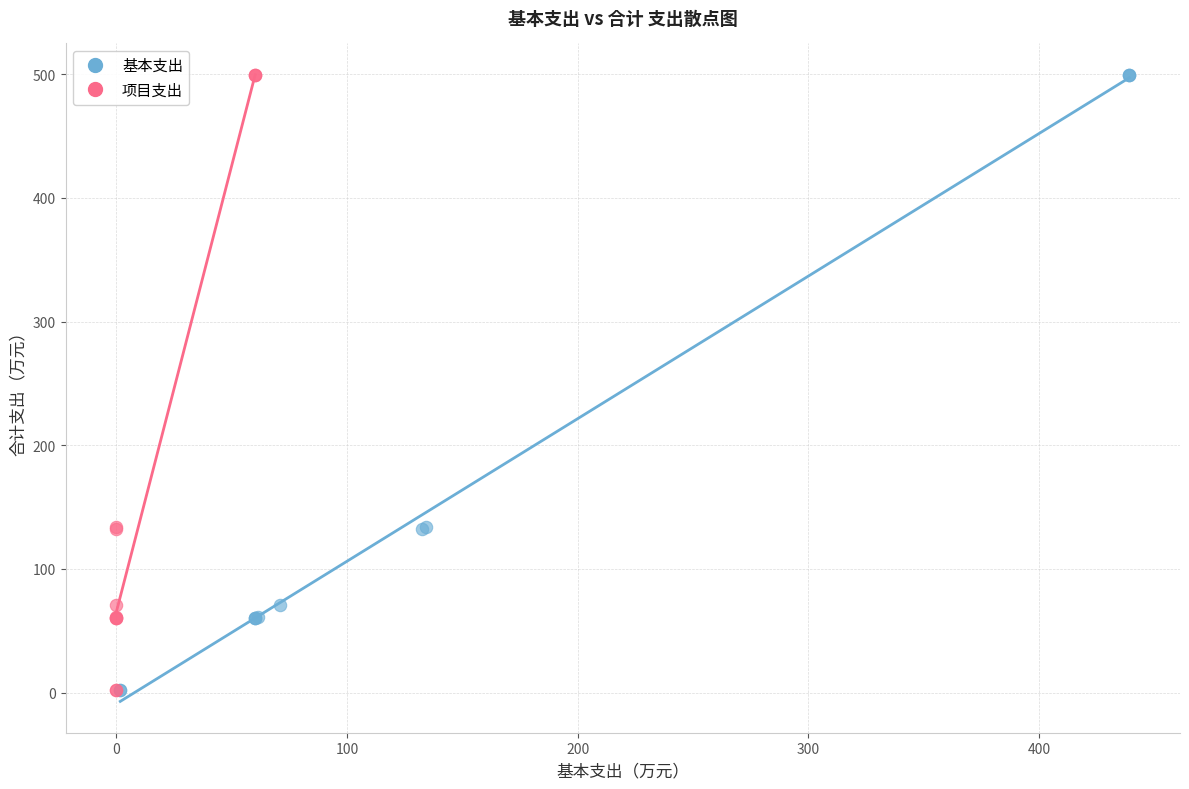

What are all the series names shown in the legend?

基本支出, 项目支出